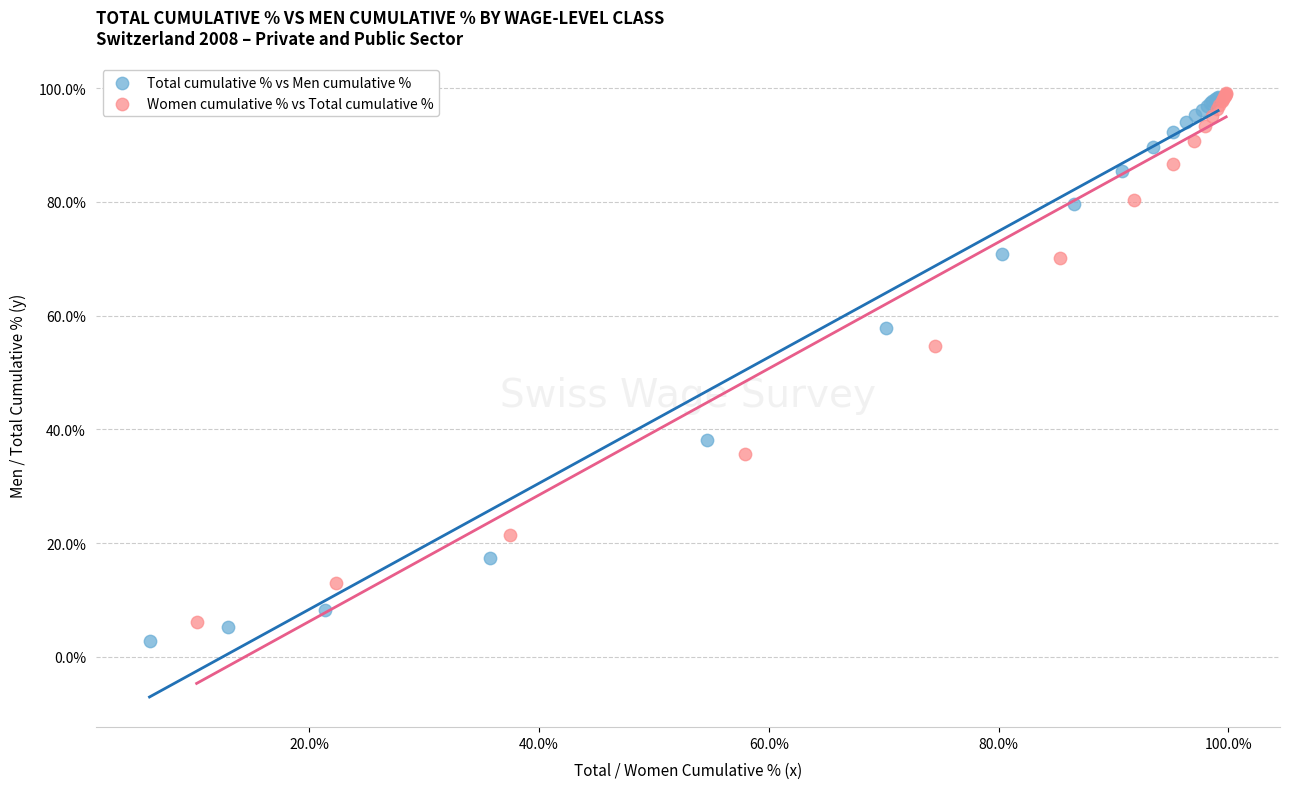

Which series has the widest spread of Y values?

Total cumulative % vs Men cumulative %